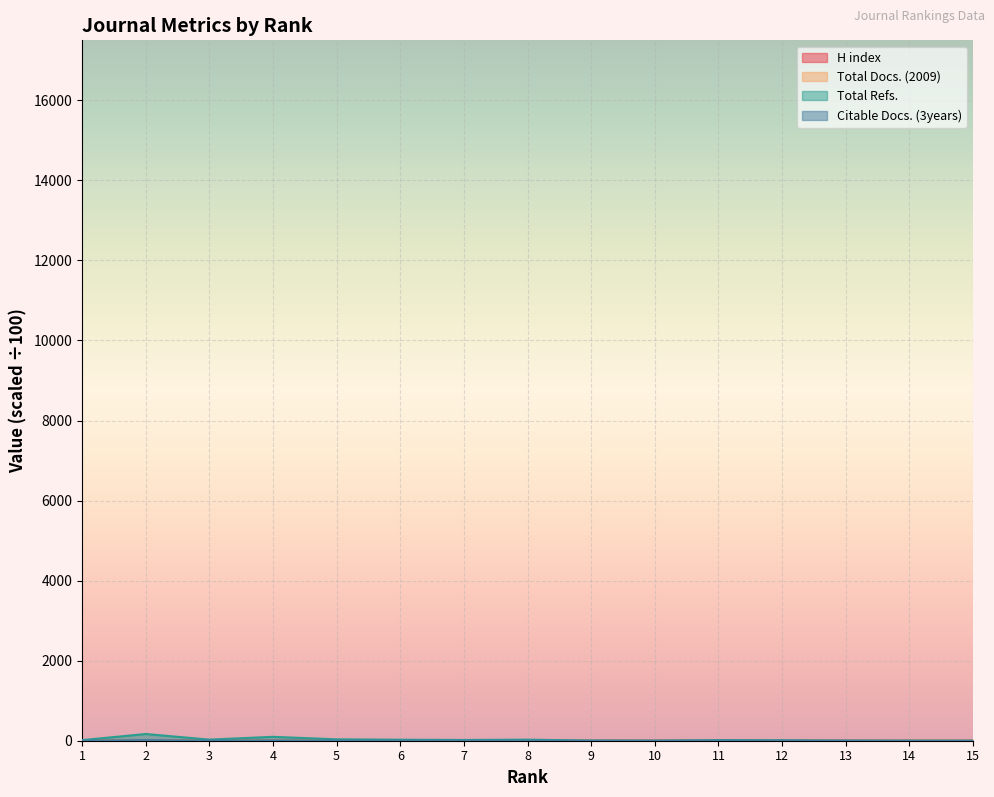

Reading left to right, extract all data points from this chart.

H index: 0.7	2.5	1.2	2.1	1.4	0.8	0.6	0.9	0.4	0.1	0.2	0.3	0.0	0.1	0.1
Total Docs. (2009): 0.6	6.3	0.9	4.5	2.5	3.0	1.3	1.3	0.5	2.0	1.3	1.0	3.2	5.3	4.5
Total Refs.: 14.7	167.8	27.8	97.3	35.0	25.1	18.9	26.8	3.7	0.0	15.2	12.0	0.0	0.0	0.0
Citable Docs. (3years): 1.7	15.4	3.0	8.7	2.5	2.8	1.3	1.3	0.5	1.6	3.5	1.0	2.9	0.0	0.0